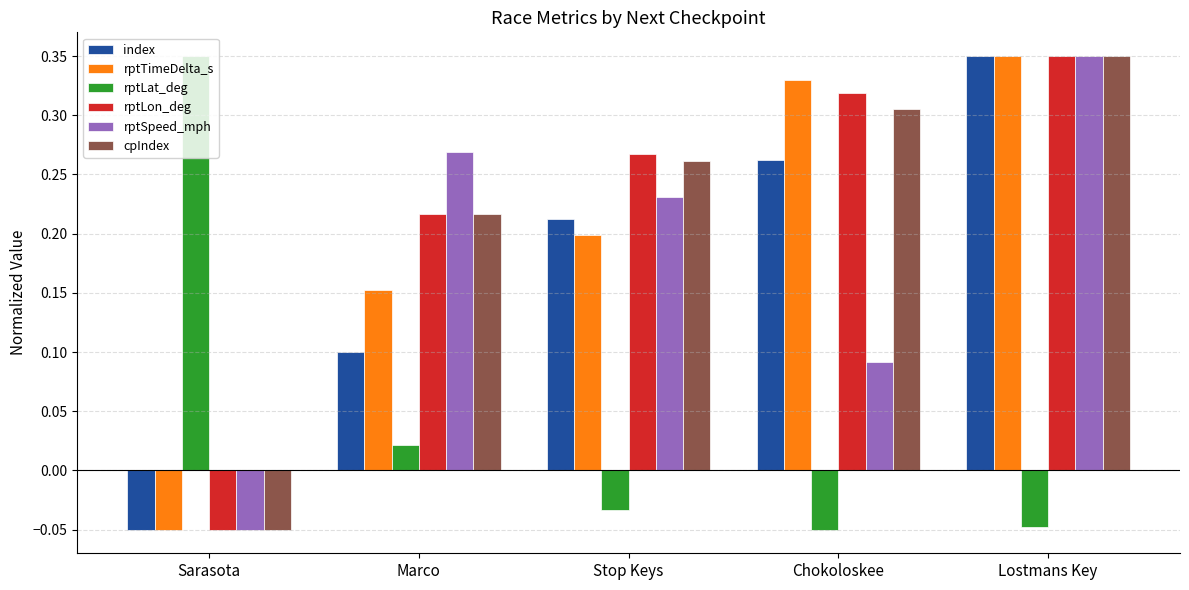

Are the bars horizontal?

No